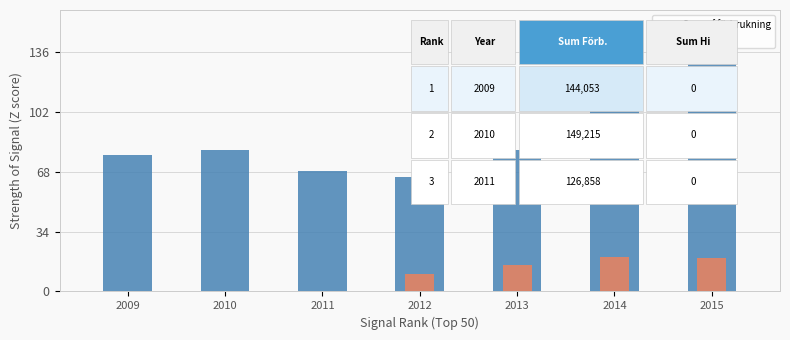

Which series has the widest spread of values?

Sum of förbrukning